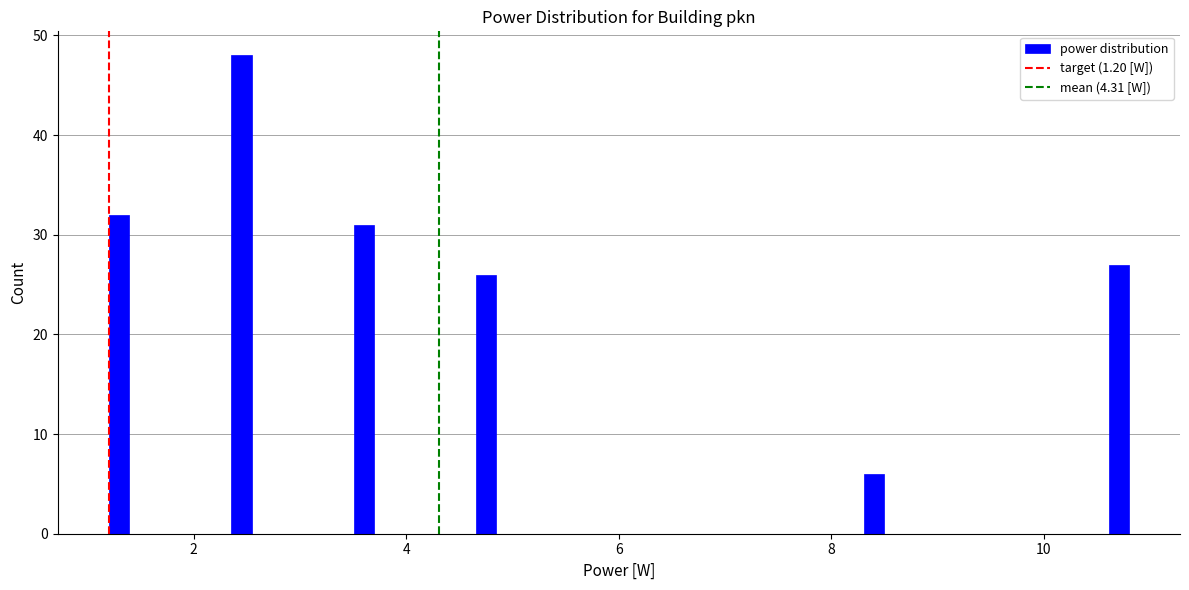

Around what value on the x-axis is the tallest bar? Give the approximate position of its centre, as read against the axis.

2.4